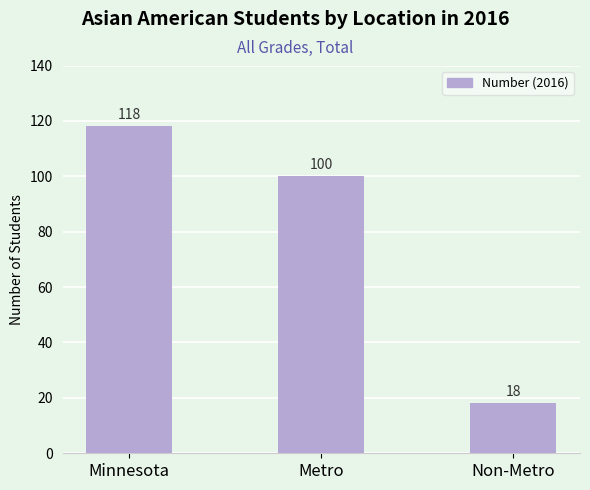

Reading left to right, list all the values displayed in this chart.

118	100	18